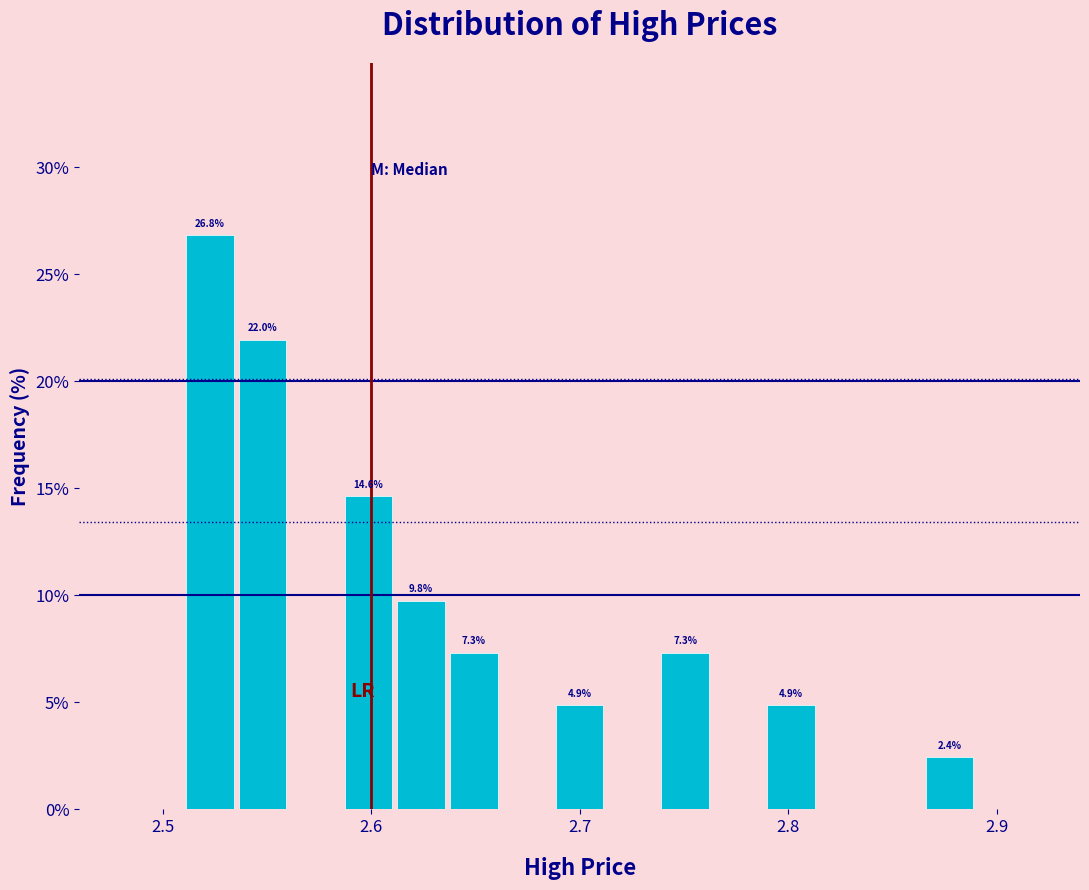

Read against the x-axis, roughly where is the centre of the tallest bar?

2.52